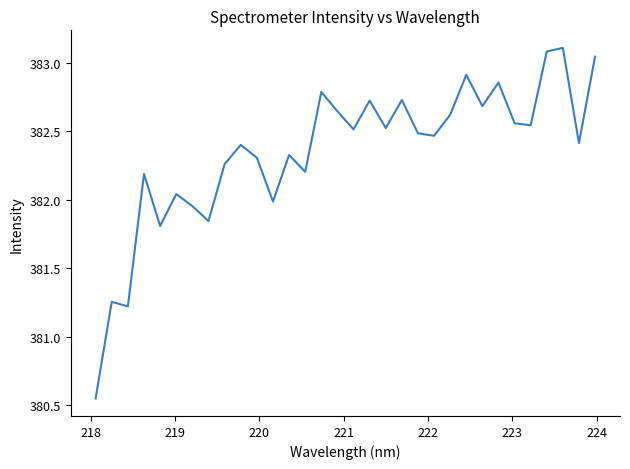

What is the maximum value shown in the chart?

383.1